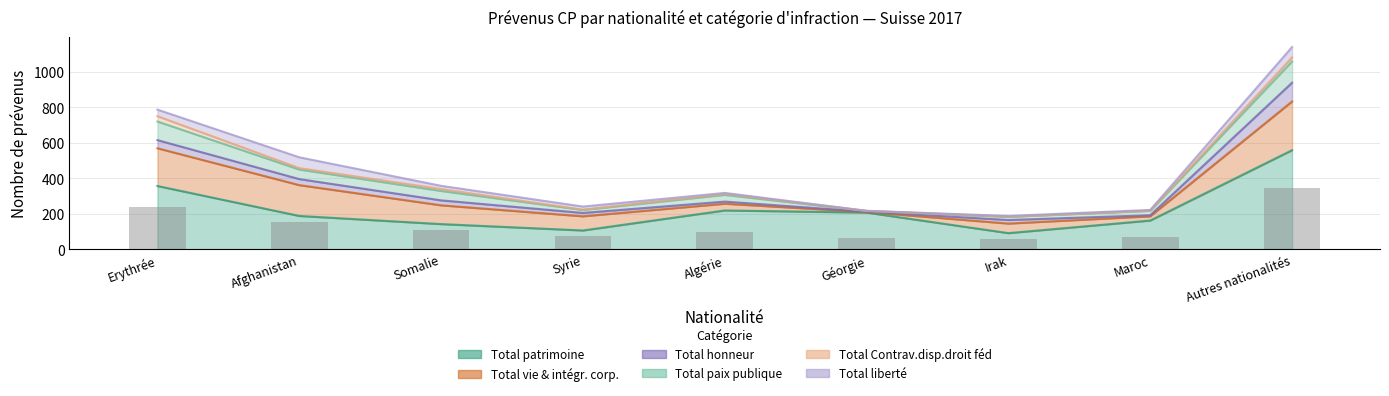

The Total honneur series shows 6 at Syrie. True or false?

False